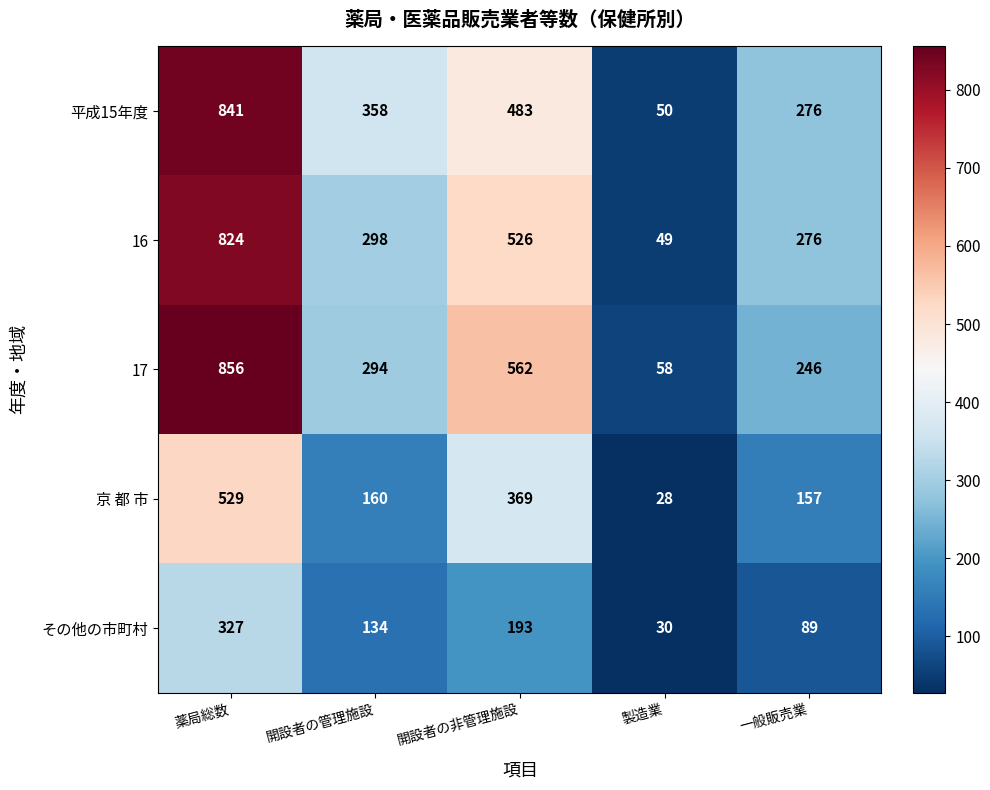

How many data points does each series have?

5